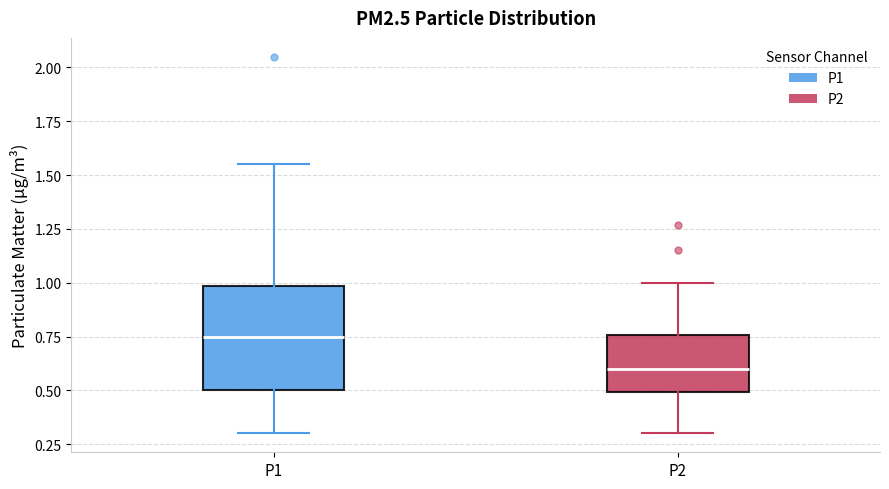

Comparing the boxes themselves (not the whiskers), which one is the tallest?

P1